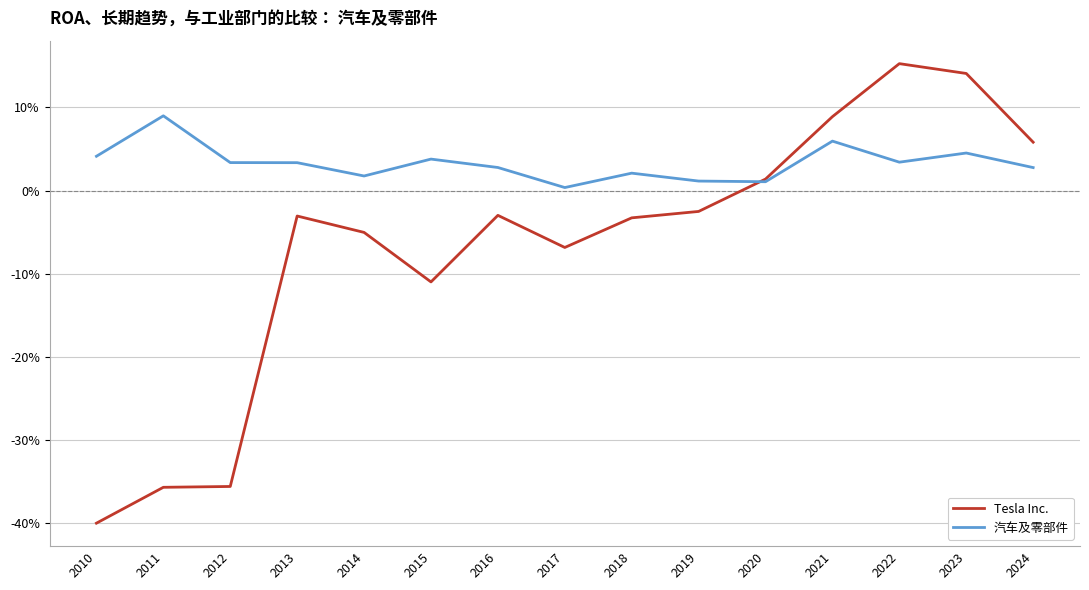

List the labels in order of 汽车及零部件 value, largest first.

2011, 2021, 2023, 2010, 2015, 2022, 2012, 2013, 2016, 2024, 2018, 2014, 2019, 2020, 2017